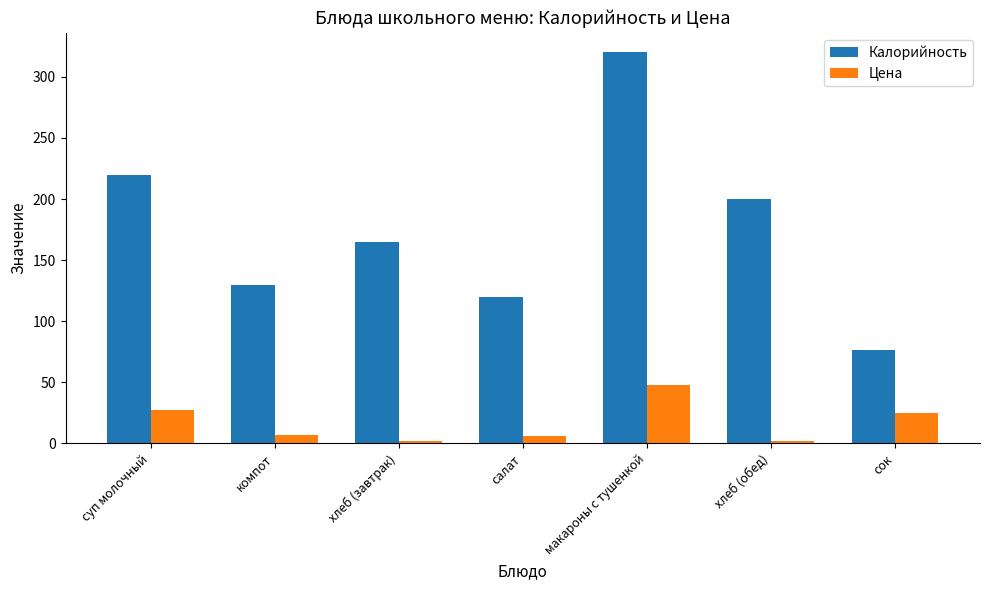

What position from the left is хлеб (обед)?

6